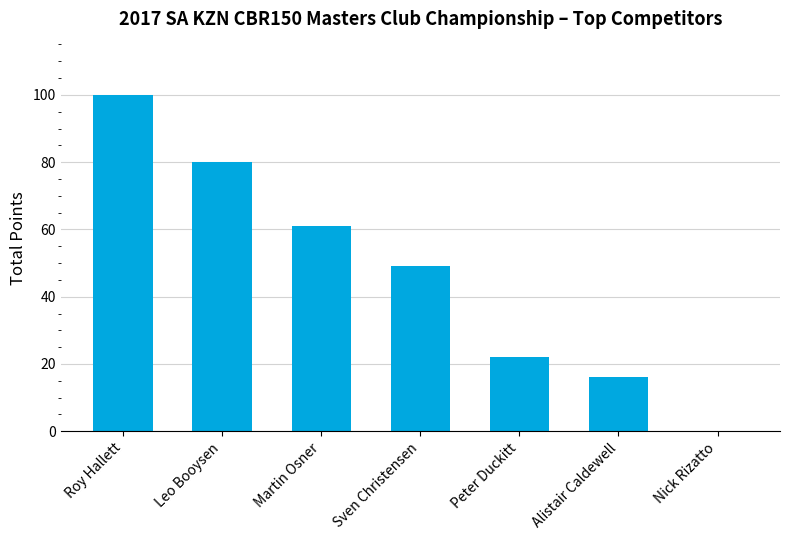

Which has a higher value, Martin Osner or Peter Duckitt?

Martin Osner